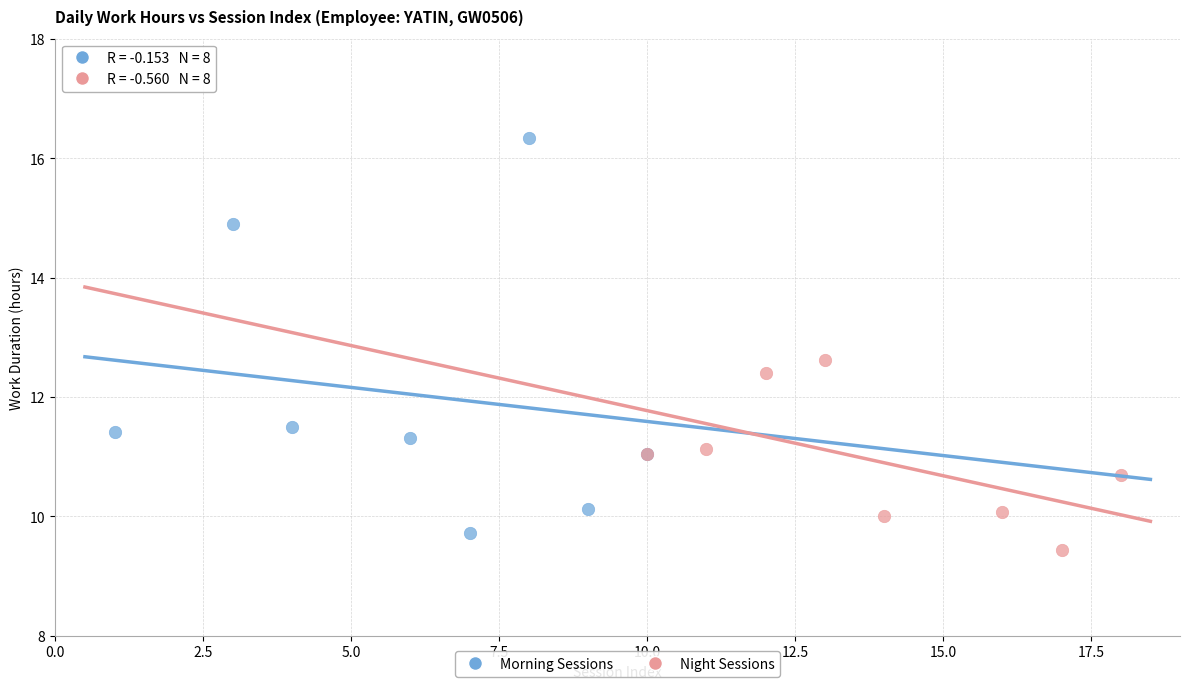

Which series contains the lowest Y value?

Night Sessions